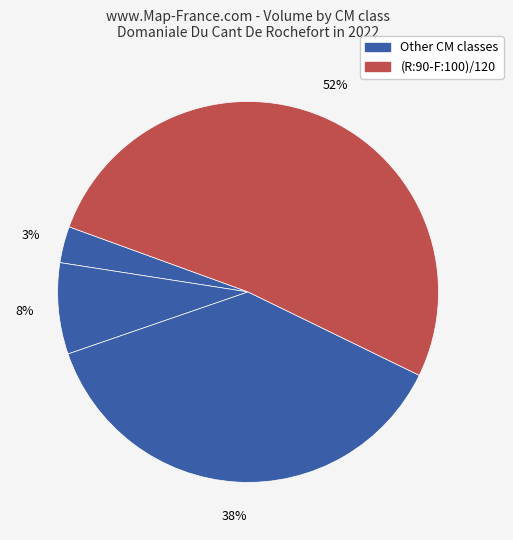

Which slice represents more than half of the pie?

(R:90-F:100)/120